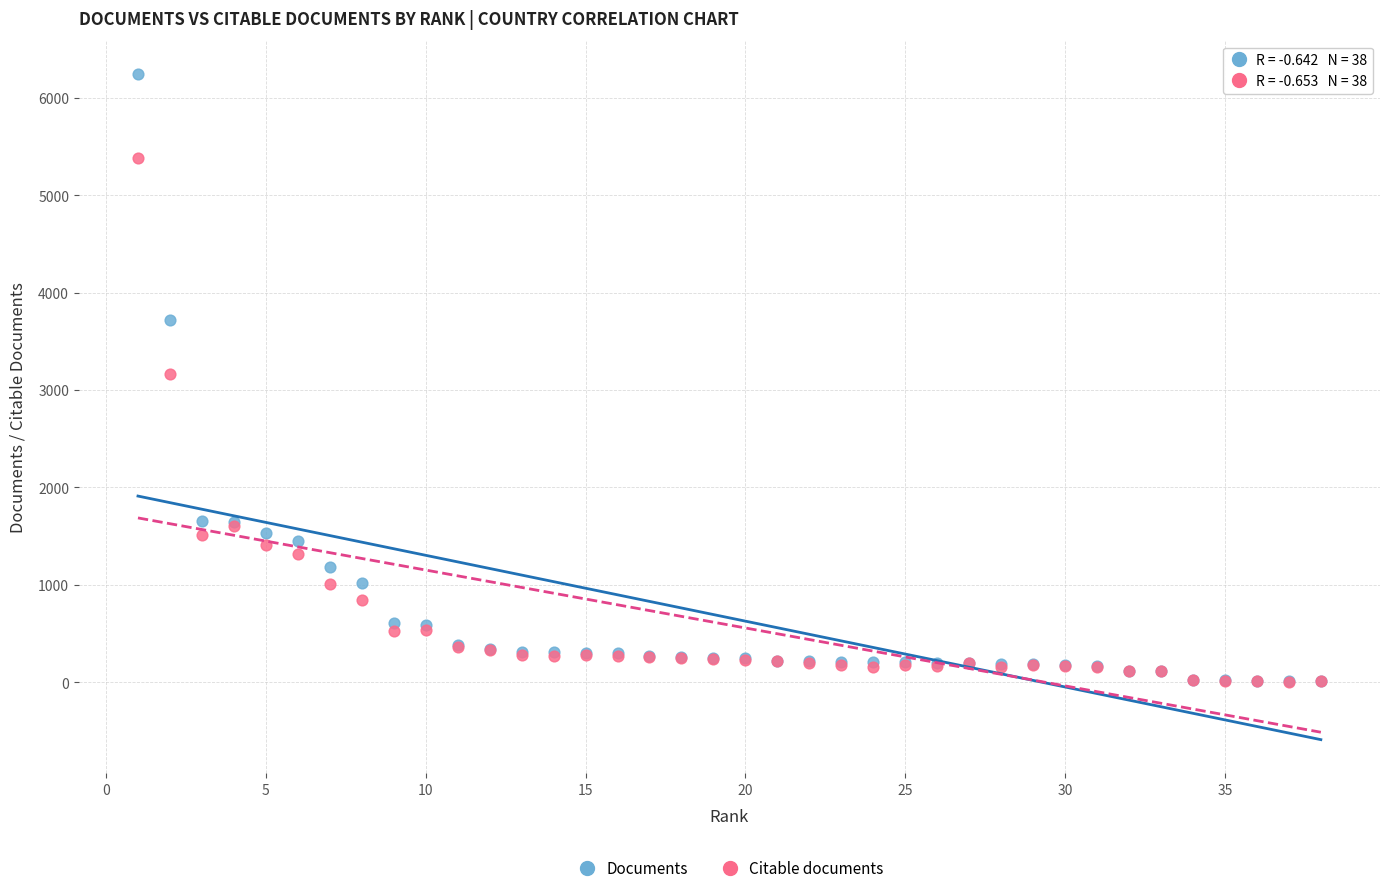

In the Citable documents series, what Y value is closest to 2692?

3167